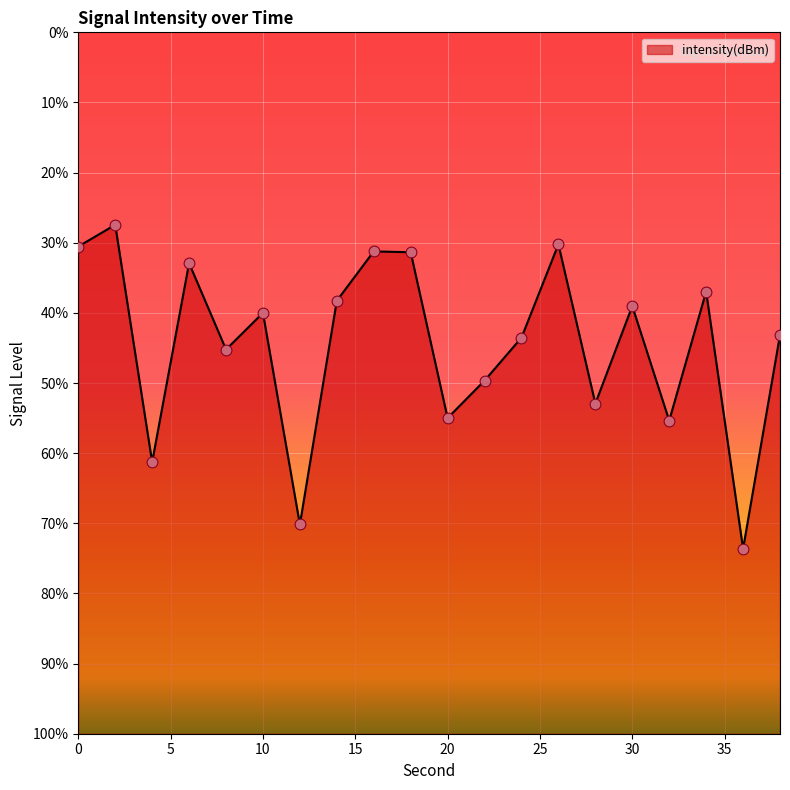

Which has a higher value, 14 or 8?

14